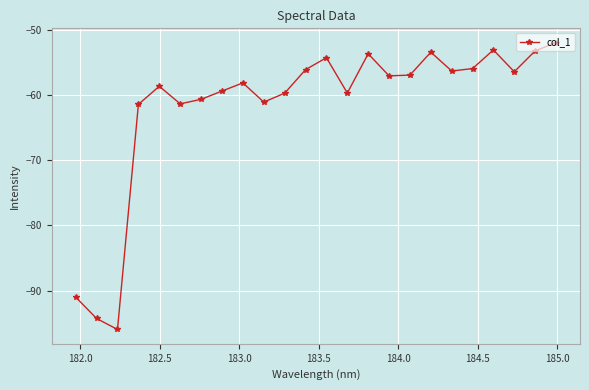

What is the value of the 17th point from the left?

-57.0